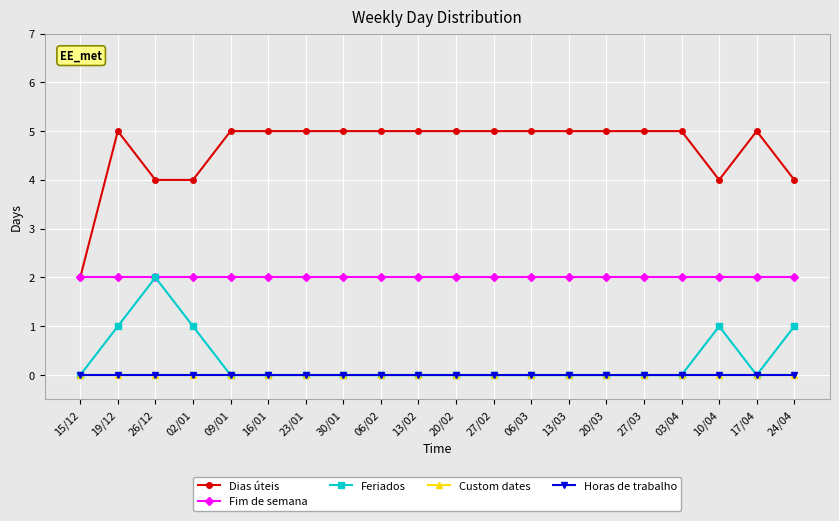

Does the chart have visible grid lines?

Yes